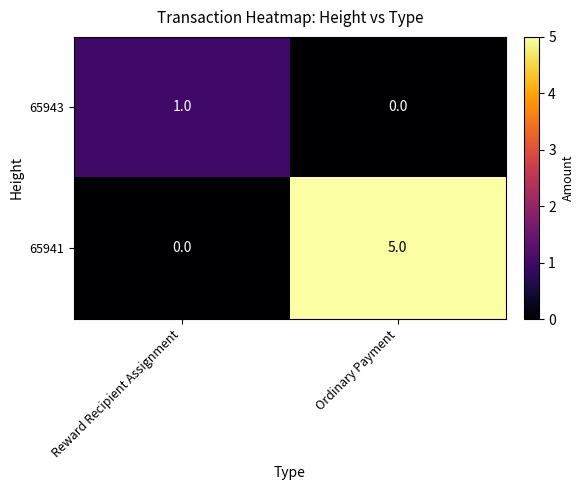

Rank the categories by 65941 value from highest to lowest.

Ordinary Payment, Reward Recipient Assignment